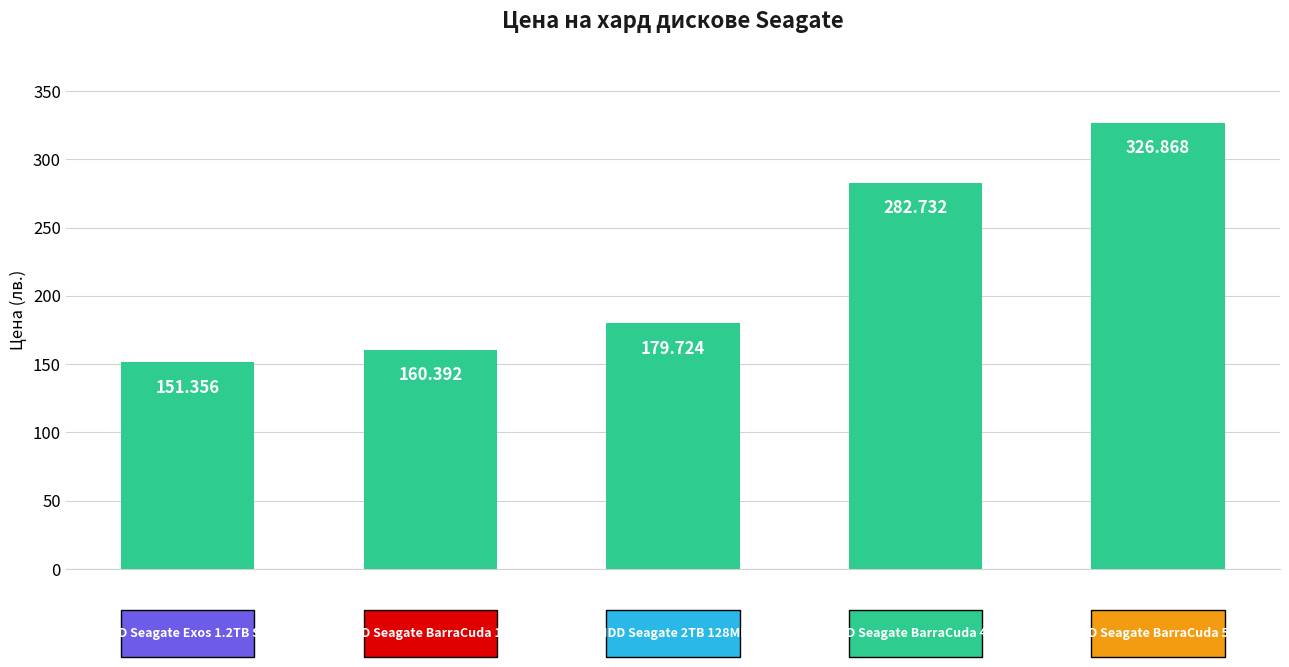

What is the difference between the second highest and minimum values?

131.4